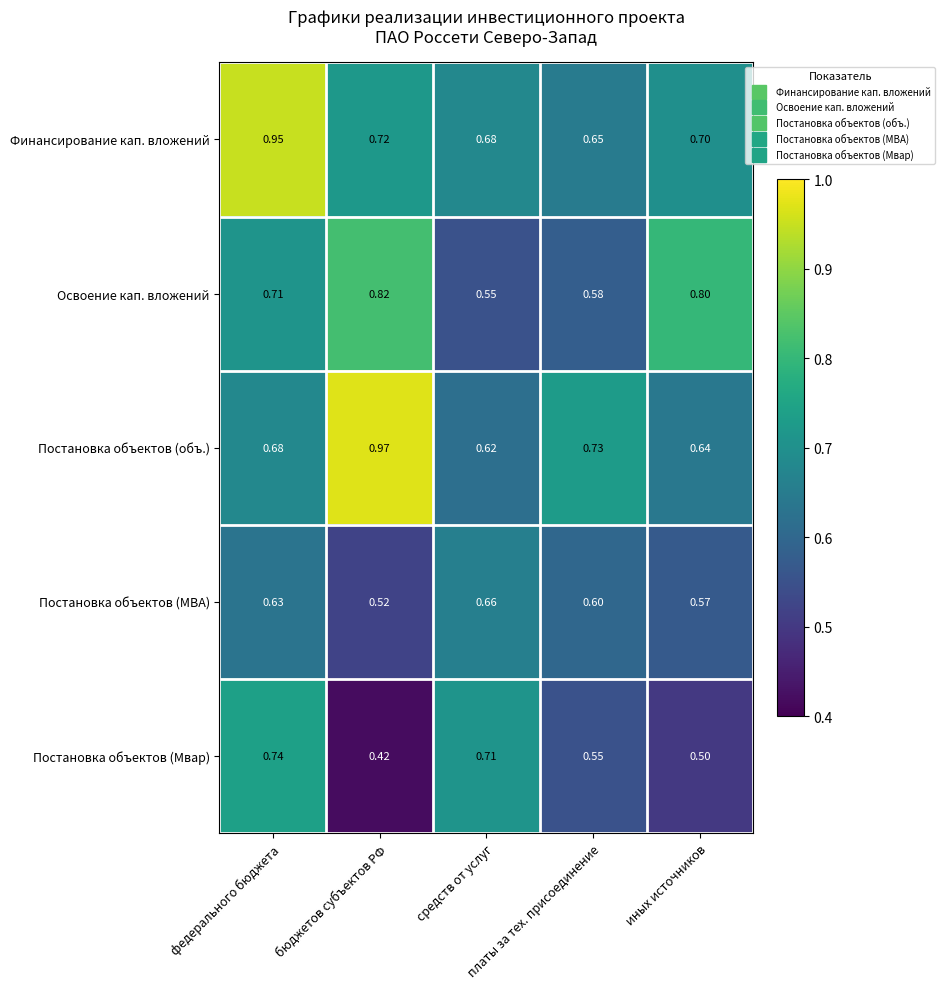

List the series in order of their peak value, lowest first.

Постановка объектов (МВА), Постановка объектов (Мвар), Освоение кап. вложений, Финансирование кап. вложений, Постановка объектов (объ.)